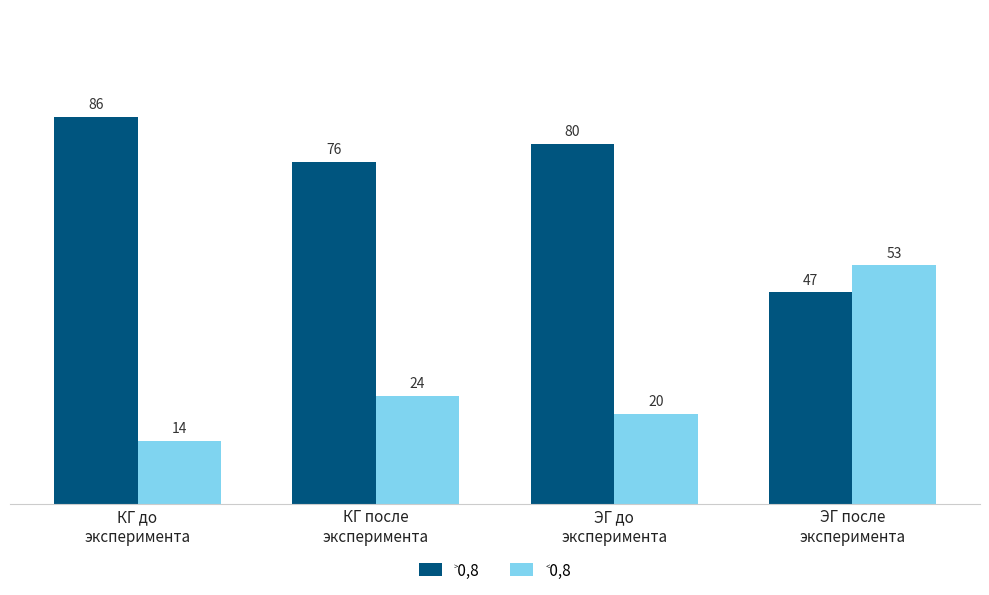

At how many categories does at least one series exceed 35?

4